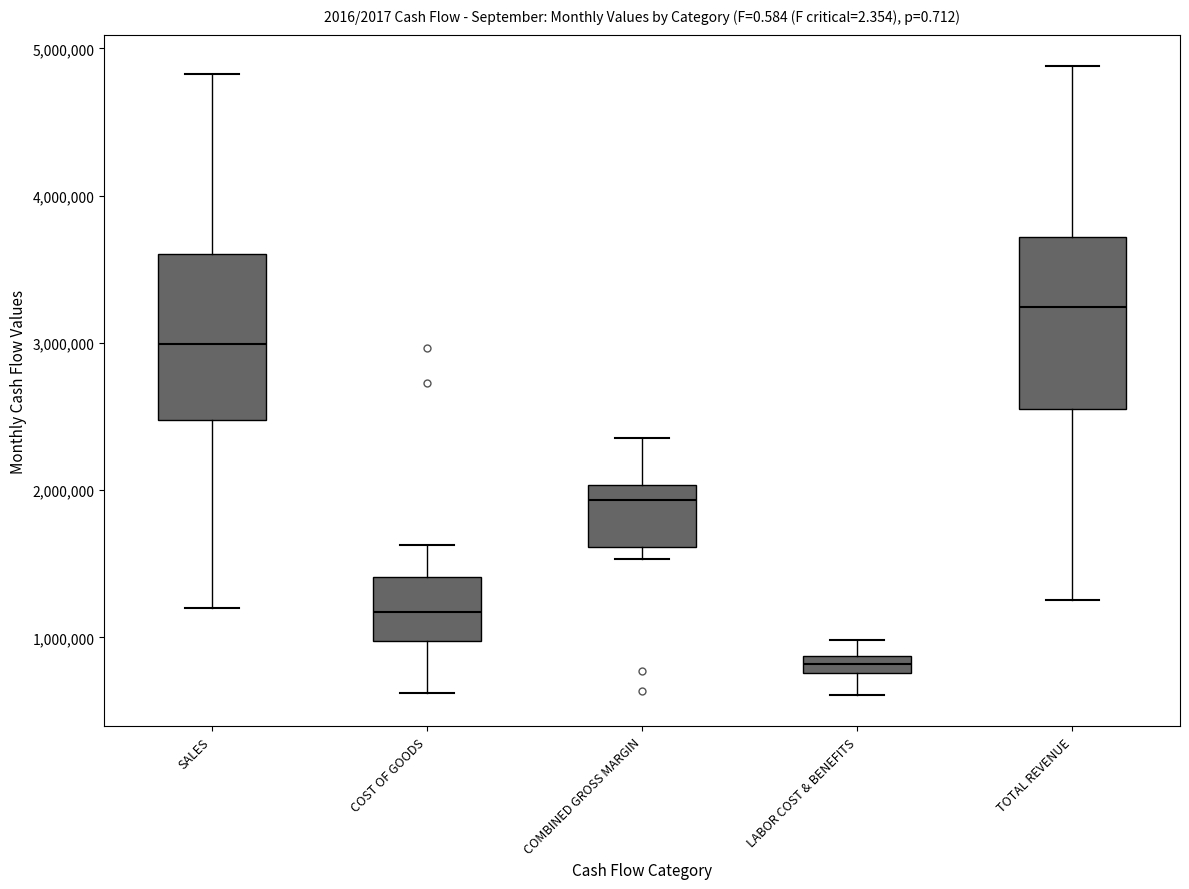

Which box has the lowest median line?

LABOR COST & BENEFITS